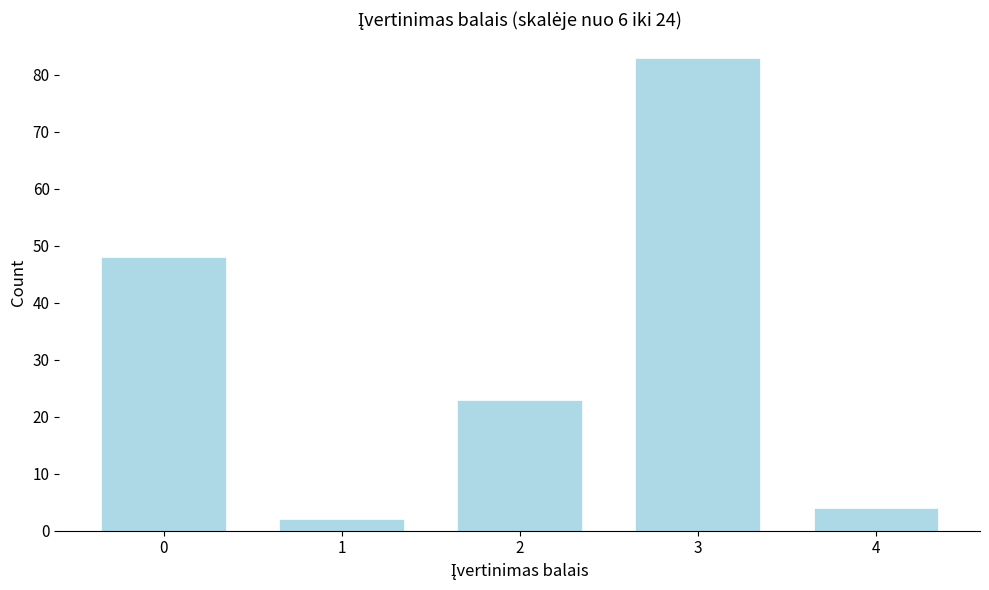

Reading right to left, what are all the values shown in this chart?

4=4	3=83	2=23	1=2	0=48